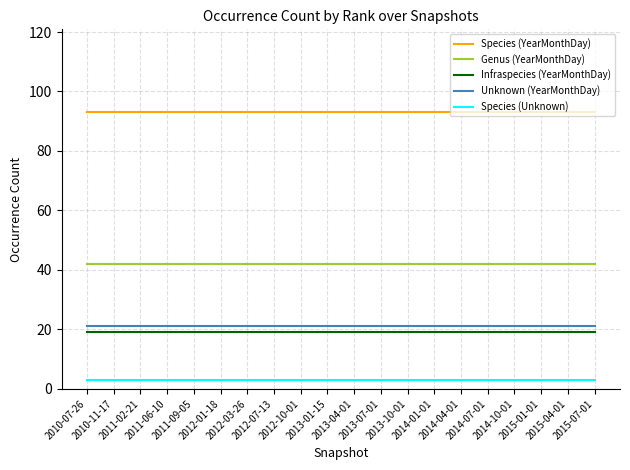

What is the smallest value displayed?

3